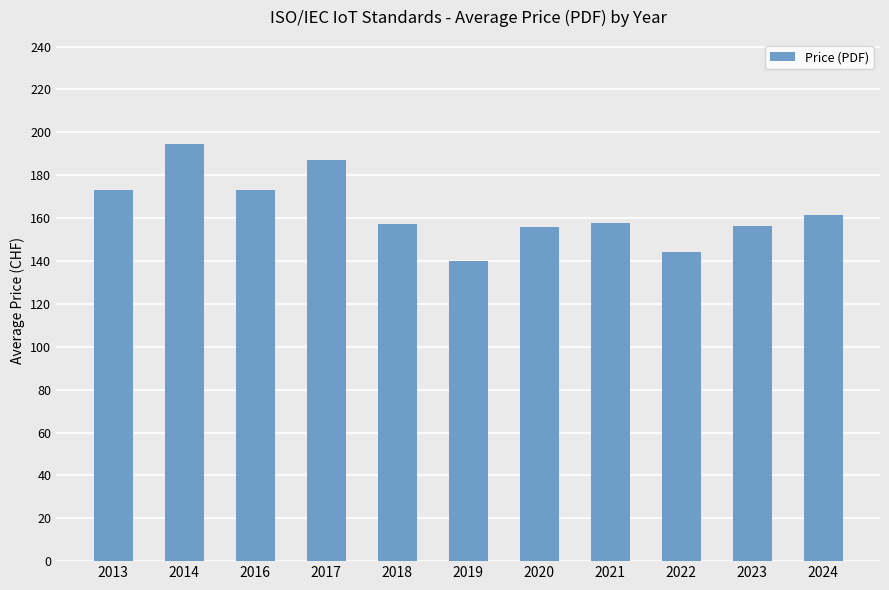

What is the minimum value shown in the chart?

140.0